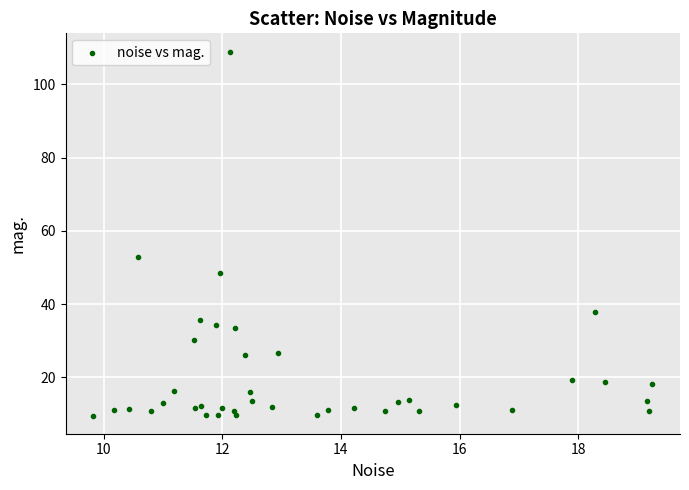

What Y value in the scatter plot is closest to 59?

52.9